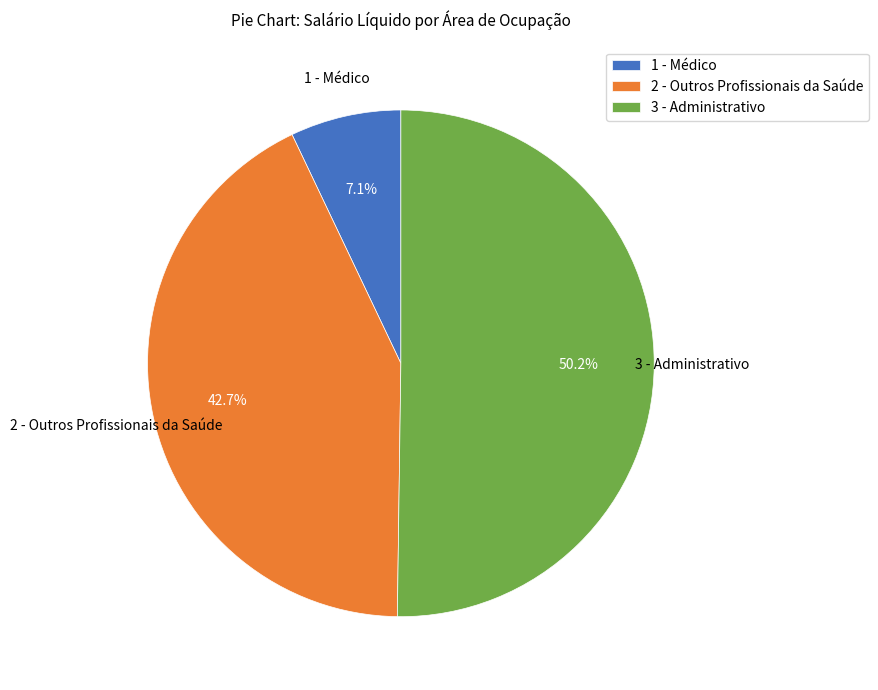

How many segments does this pie chart have?

3